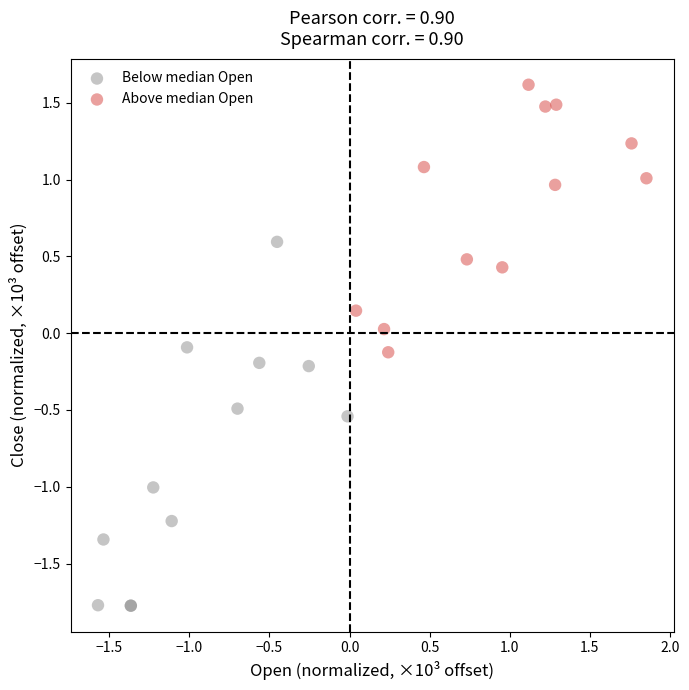

Which series contains the lowest Y value?

Below median Open